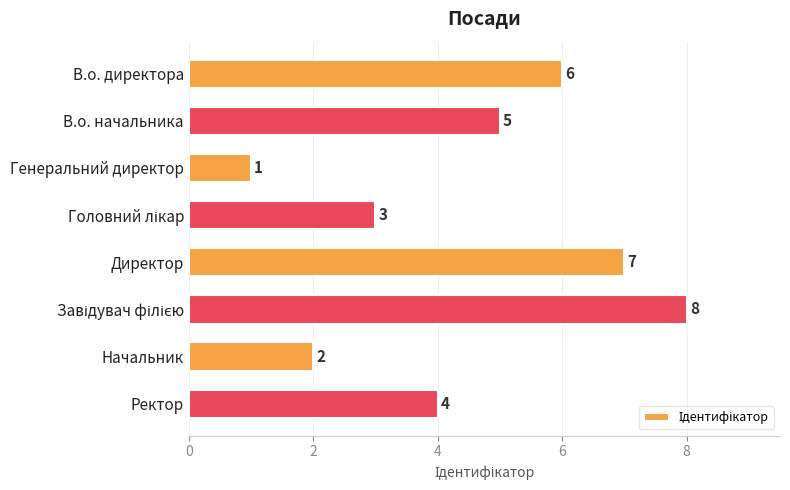

Reading top to bottom, list all the values displayed in this chart.

6	5	1	3	7	8	2	4